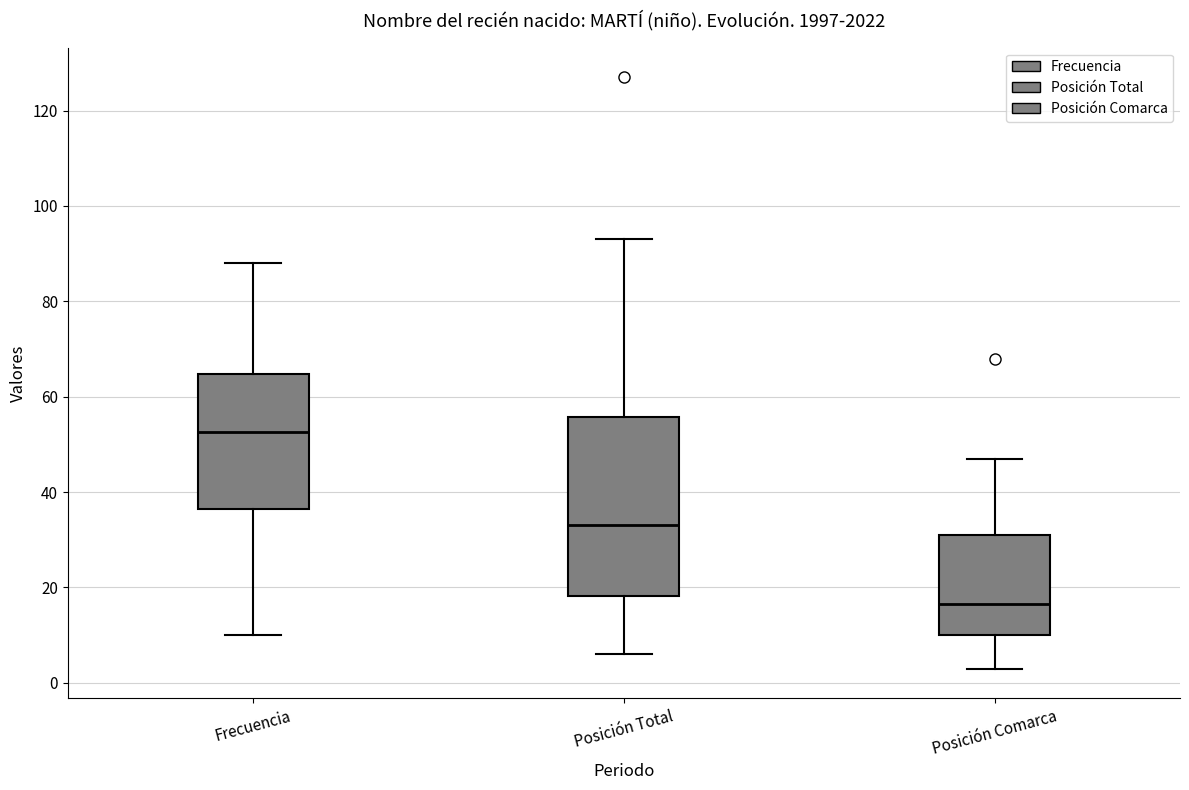

Which box is the tallest, from its lower edge to its upper edge?

Posición Total